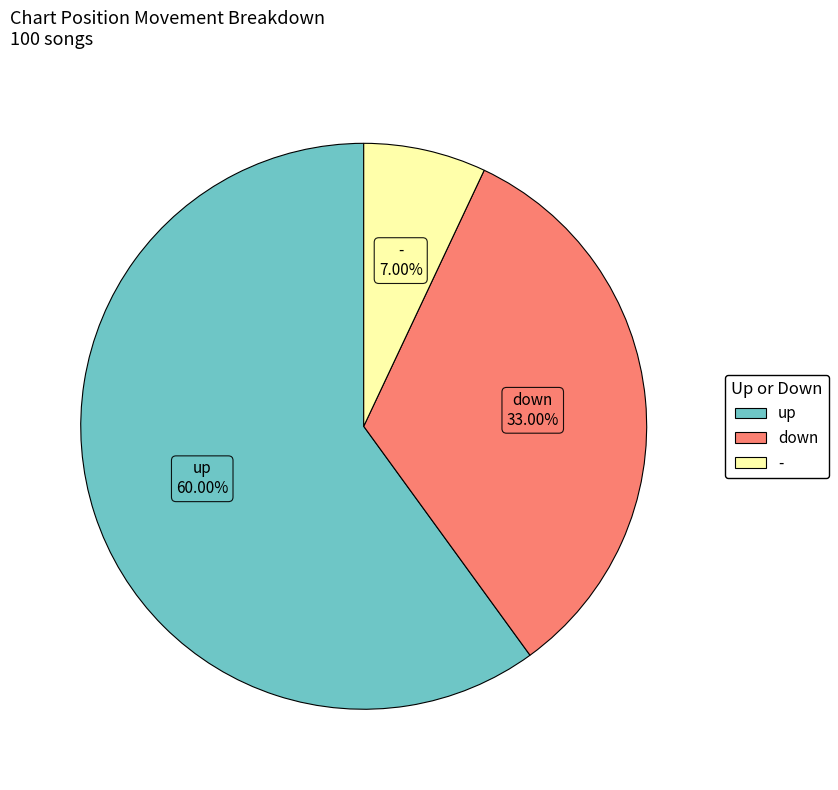

To the nearest percent, what portion does up represent?

60%